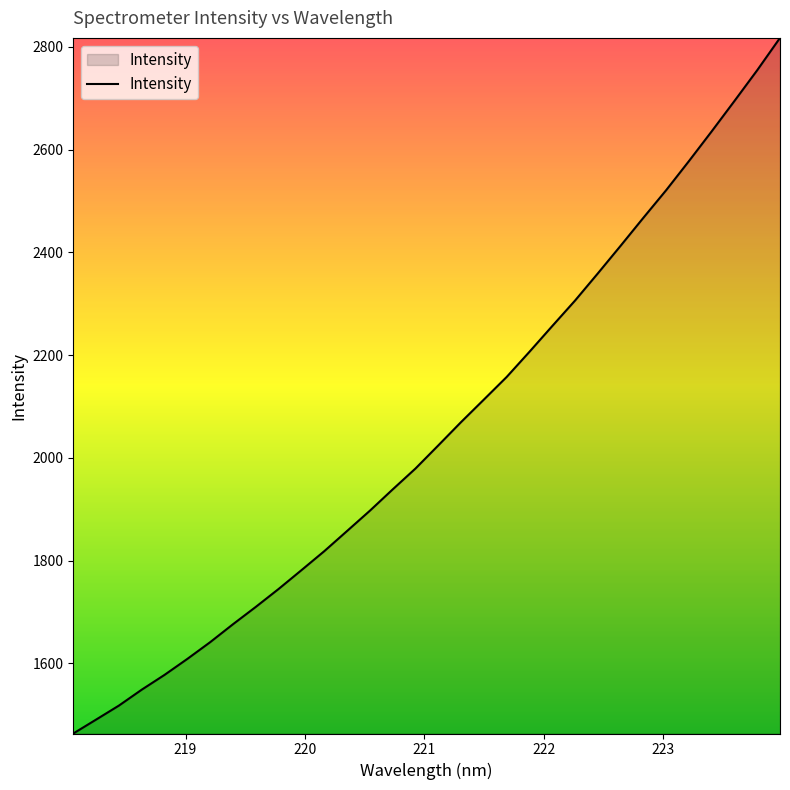

What is the maximum value shown in the chart?

2817.7